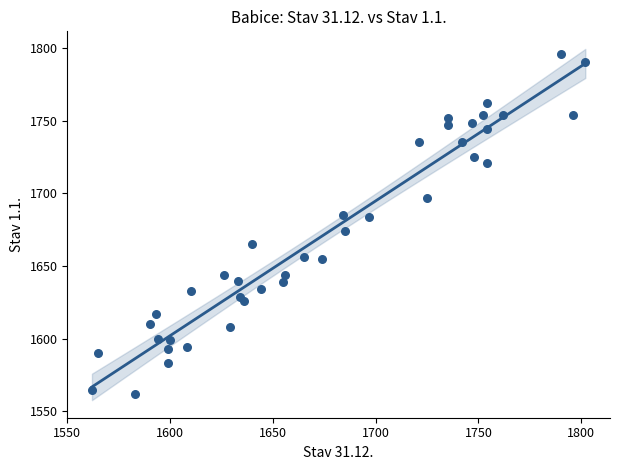

What is the range of X values (max minus min)?

240